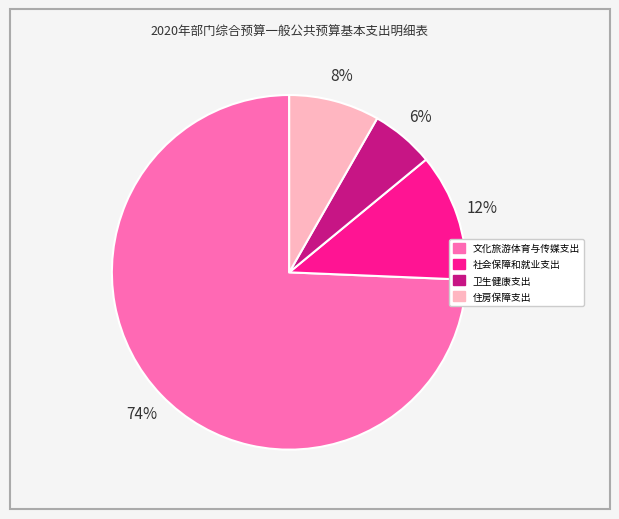

What percentage is the 文化旅游体育与传媒支出 slice, to the nearest percent?

74%